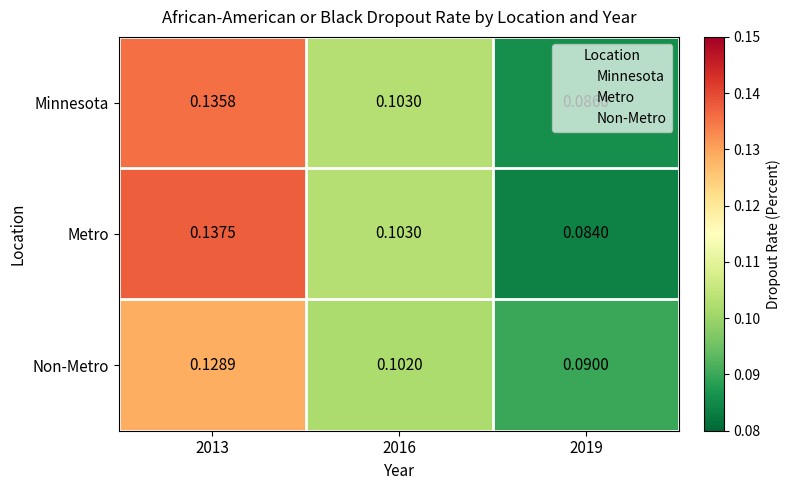

Which series has the widest spread of values?

Metro